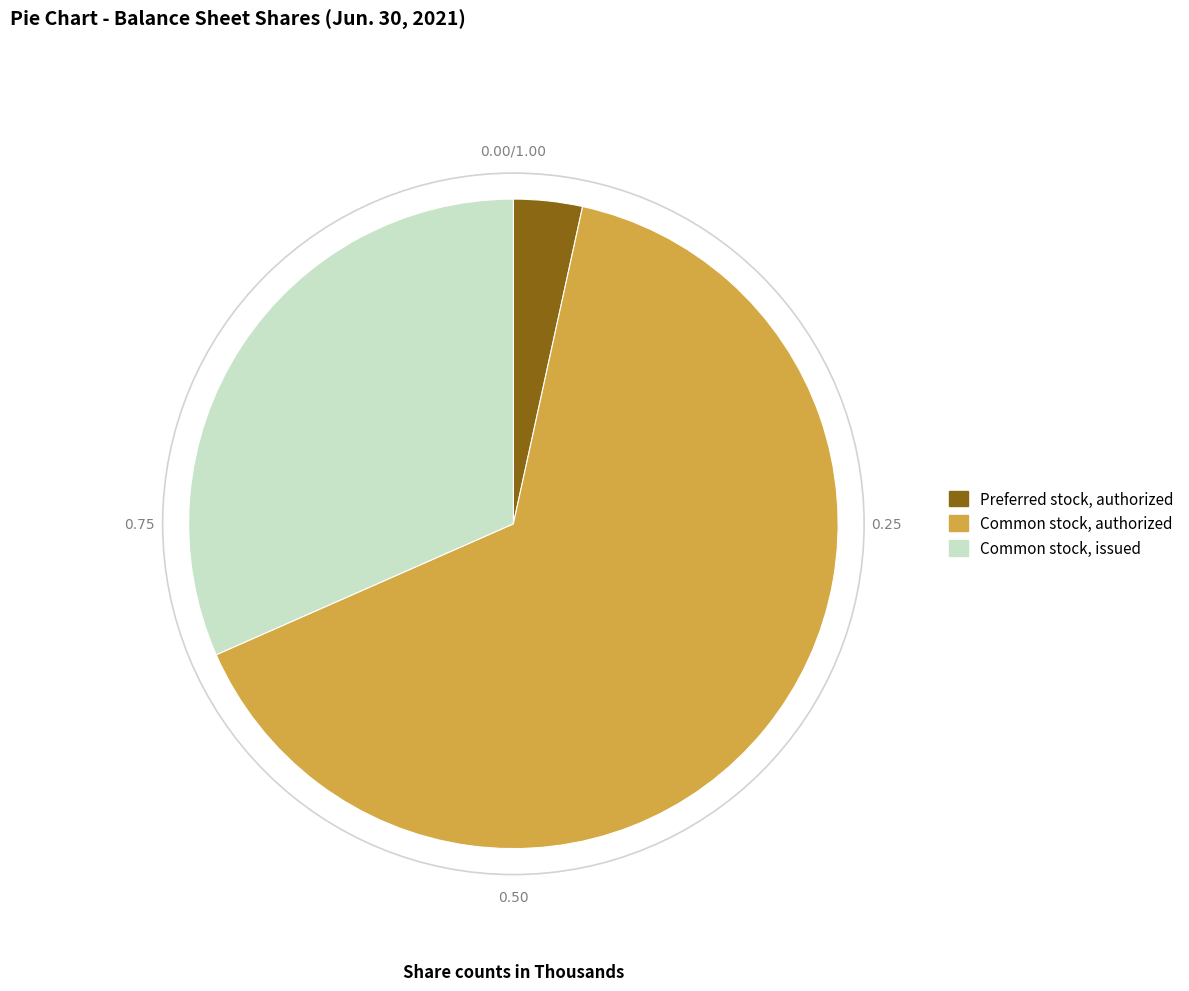

Which has a higher value, Preferred stock, authorized or Common stock, issued?

Common stock, issued